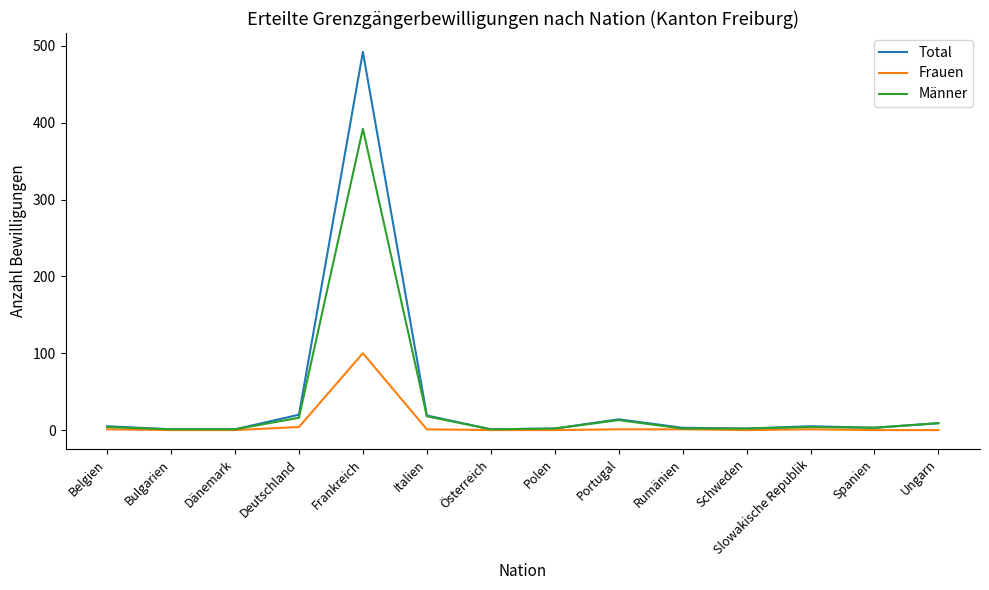

At which category is the sum across all series the highest?

Frankreich